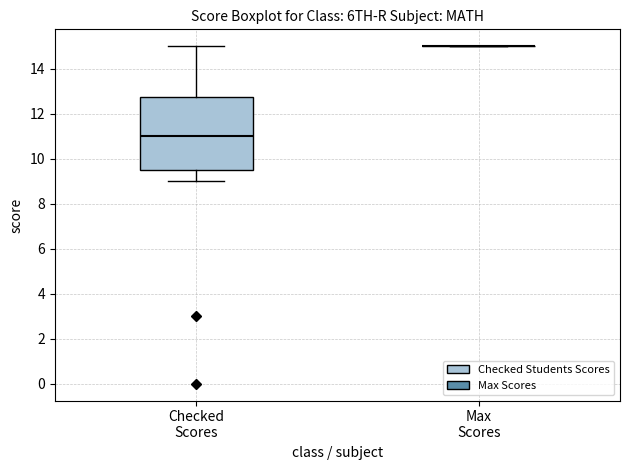

Which box is the tallest, from its lower edge to its upper edge?

Checked Scores